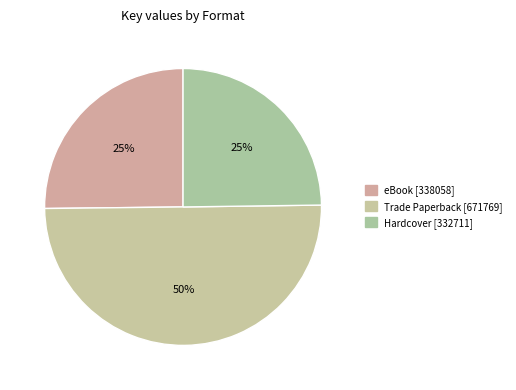

Is there a majority slice in this chart?

No